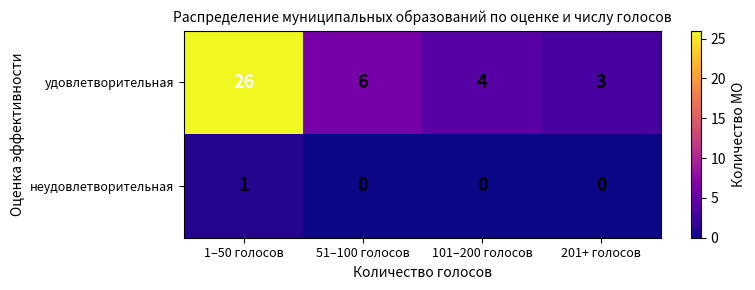

Count the number of categories in the chart.

4